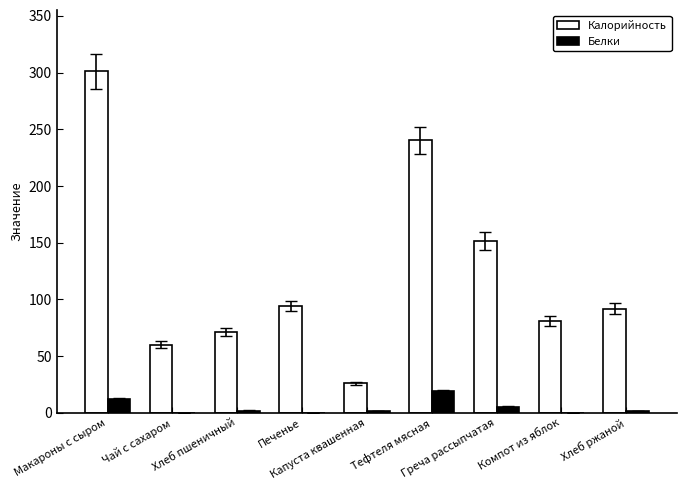

What is the sum of all Калорийность values?

1117.7